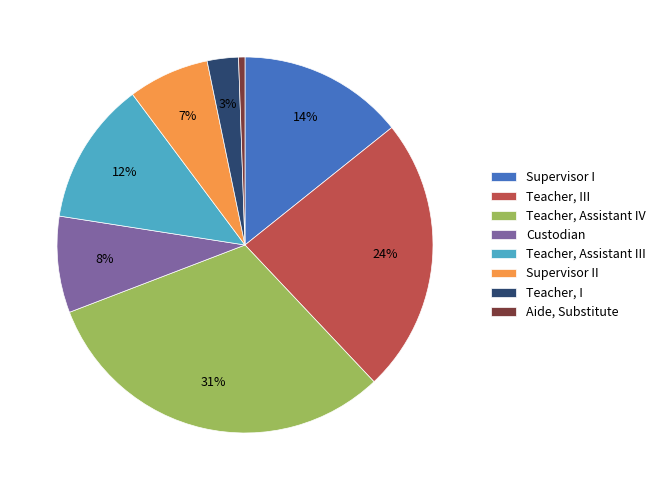

What percentage is the Teacher, III slice, to the nearest percent?

24%